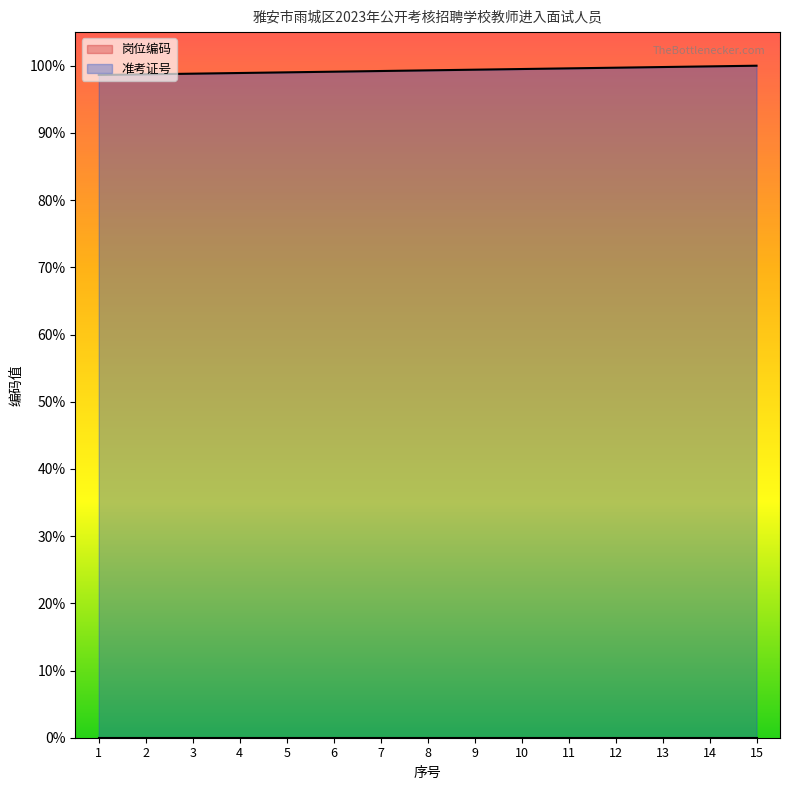

Which label corresponds to the smallest value in the chart?

1